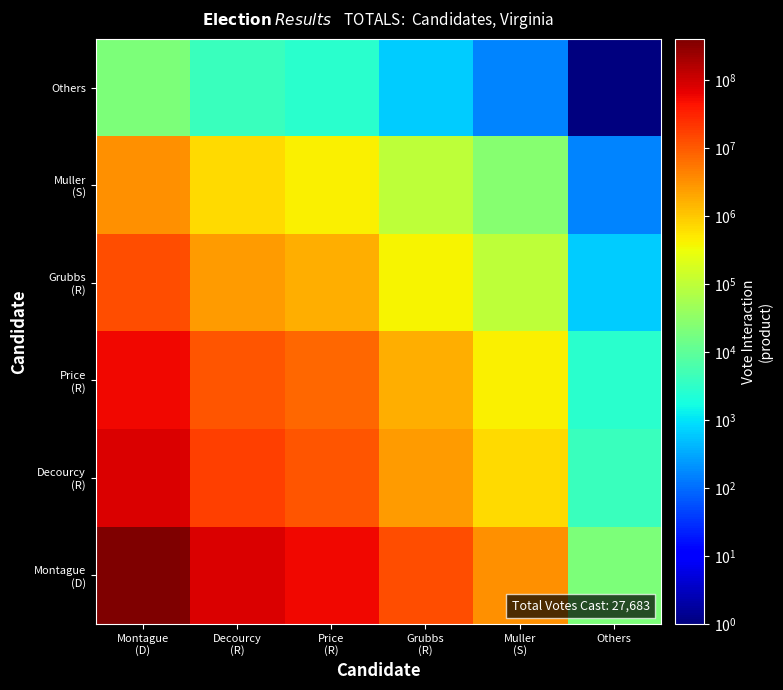

How many data points does each series have?

6